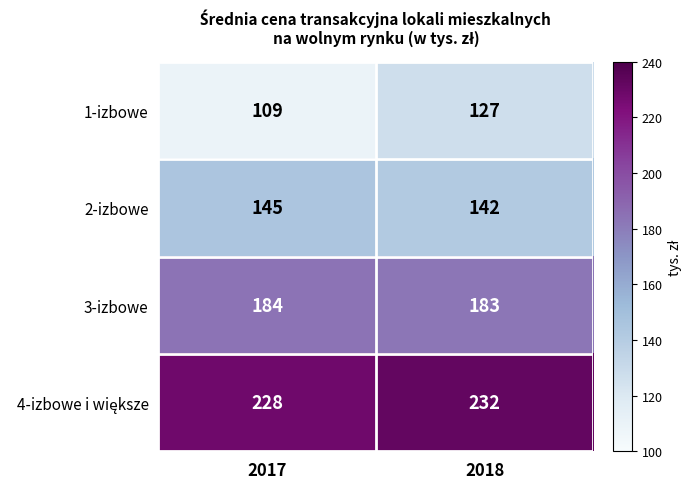

Rank the categories by 2-izbowe value from lowest to highest.

2018, 2017